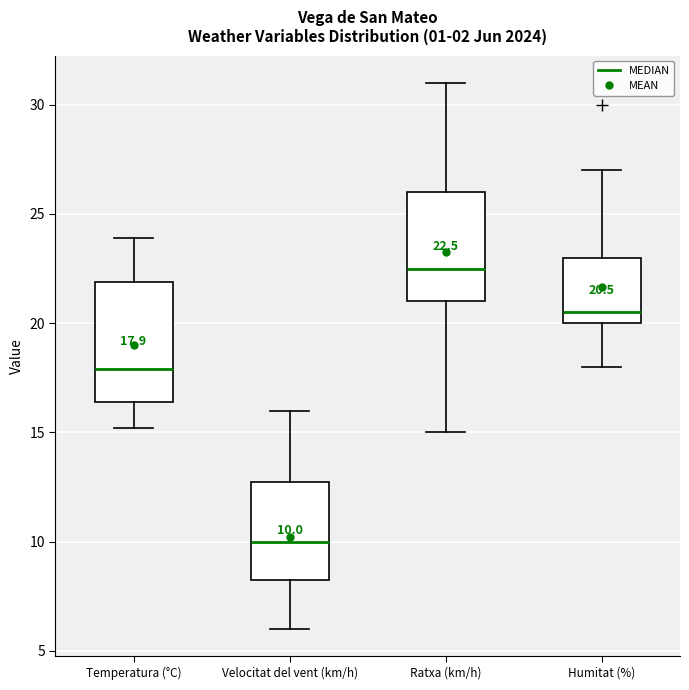

Which box's median line is the lowest?

Velocitat del vent (km/h)